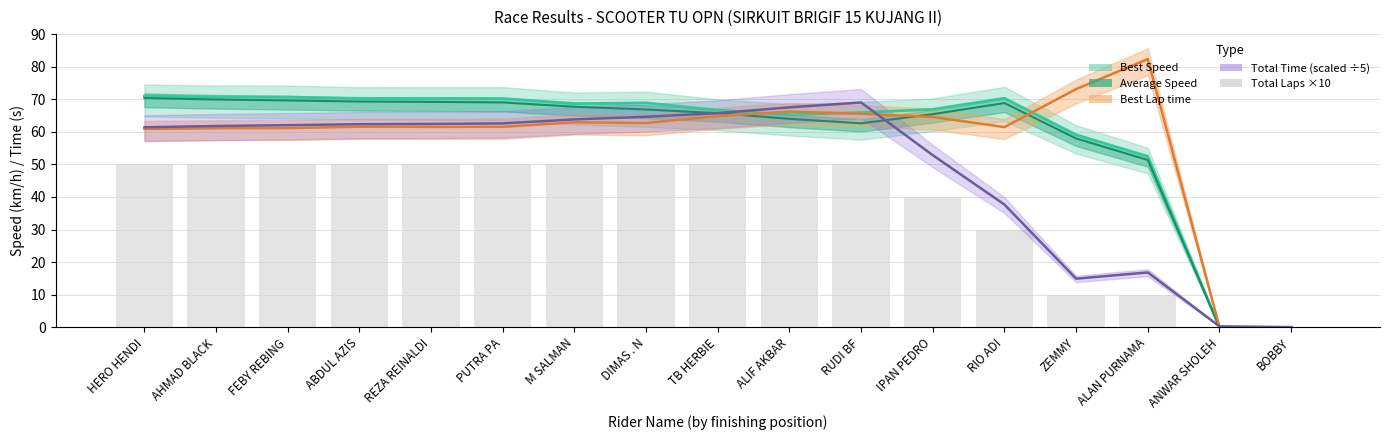

How many values in Total Laps ×10 are above zero?

15